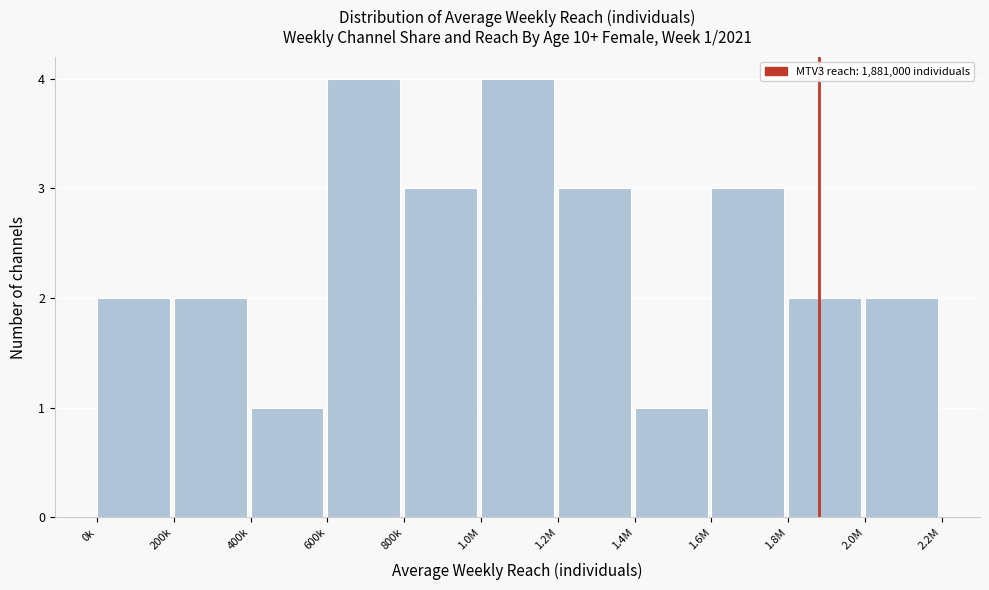

Reading right to left, list all the values displayed in this chart.

2	2	3	1	3	4	3	4	1	2	2